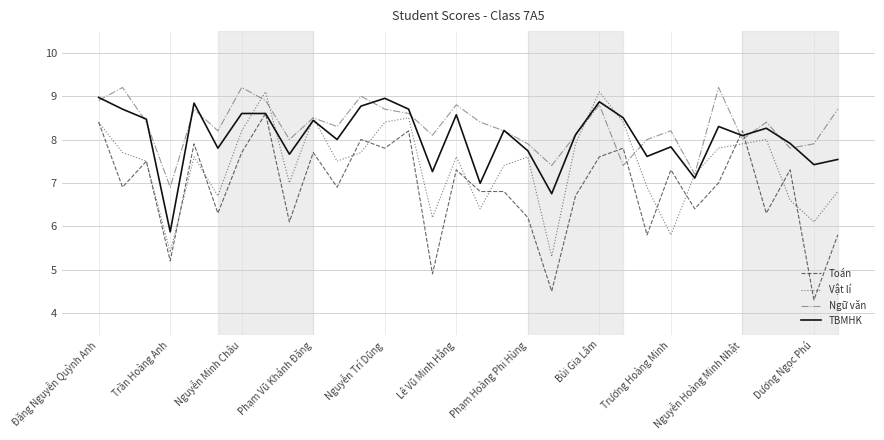

List the series in order of their overall mean, lowest first.

Toán, Vật lí, TBMHK, Ngữ văn